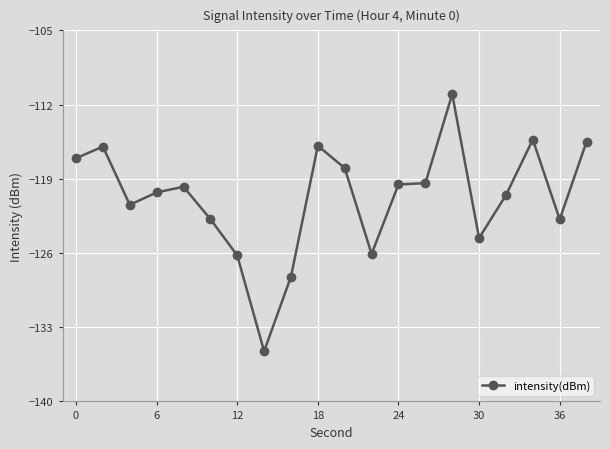

How many values are below -119?

13